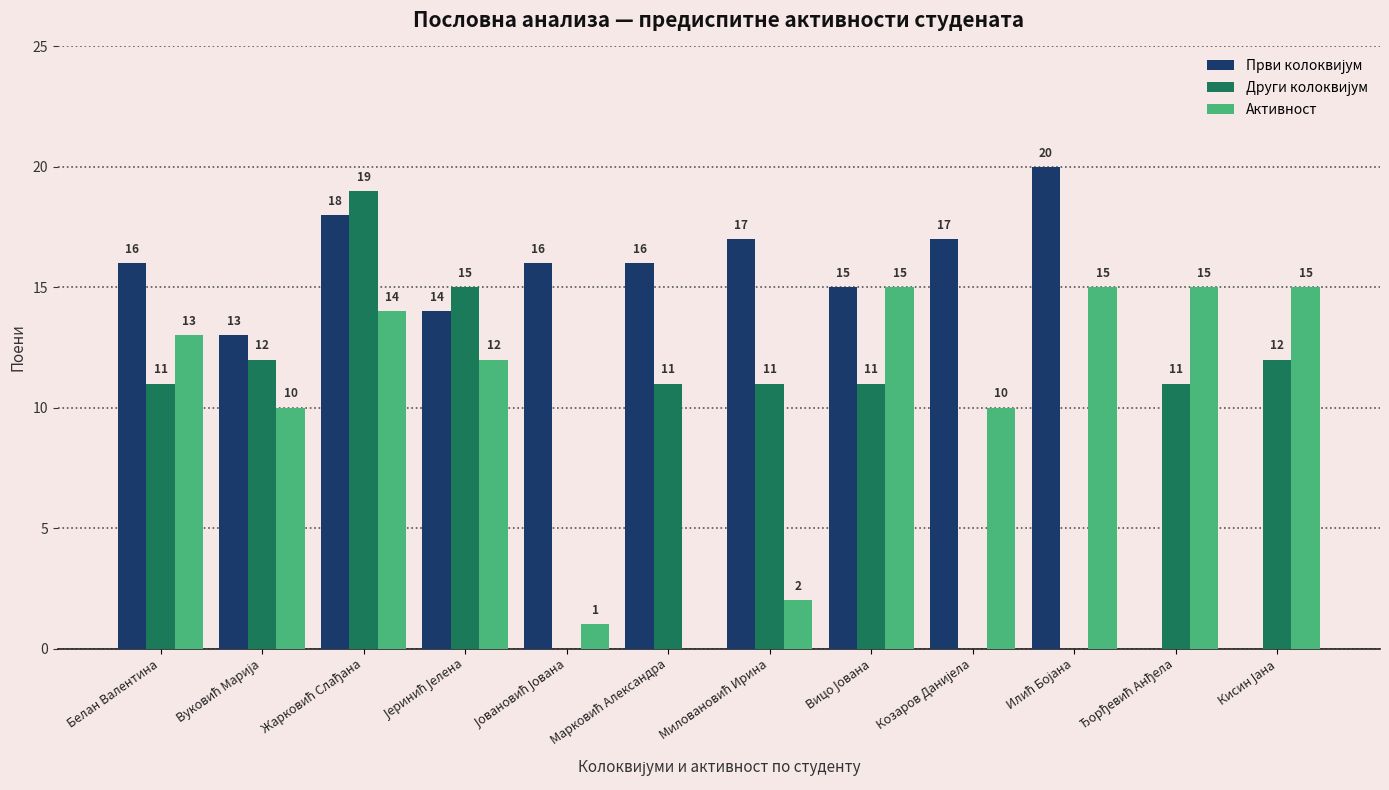

What is the maximum value shown in the chart?

20